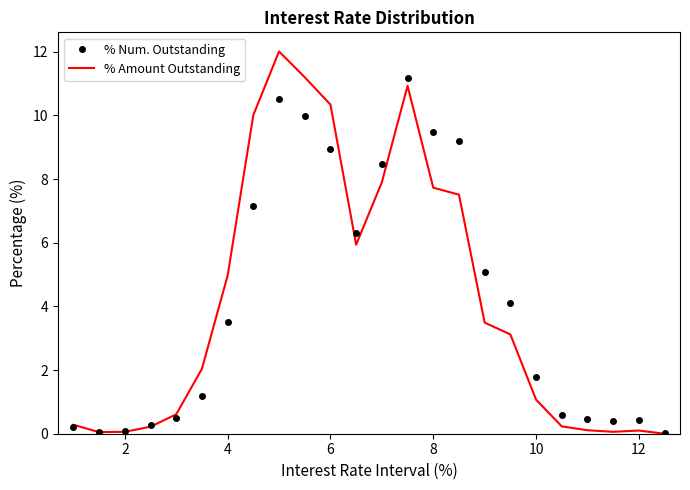

What is the greatest value displayed?

12.0